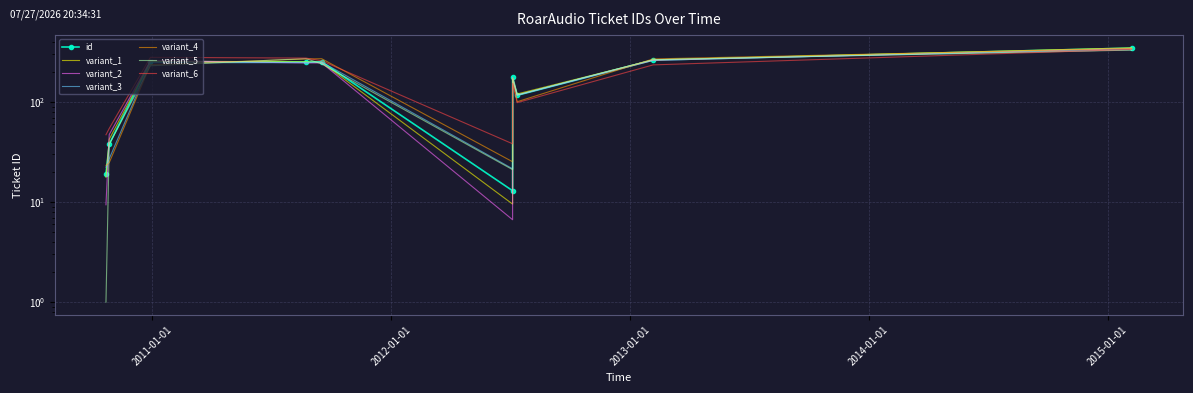

What is the ratio of the value at 2010-12-29 to the value at 2012-07-12?

2.2